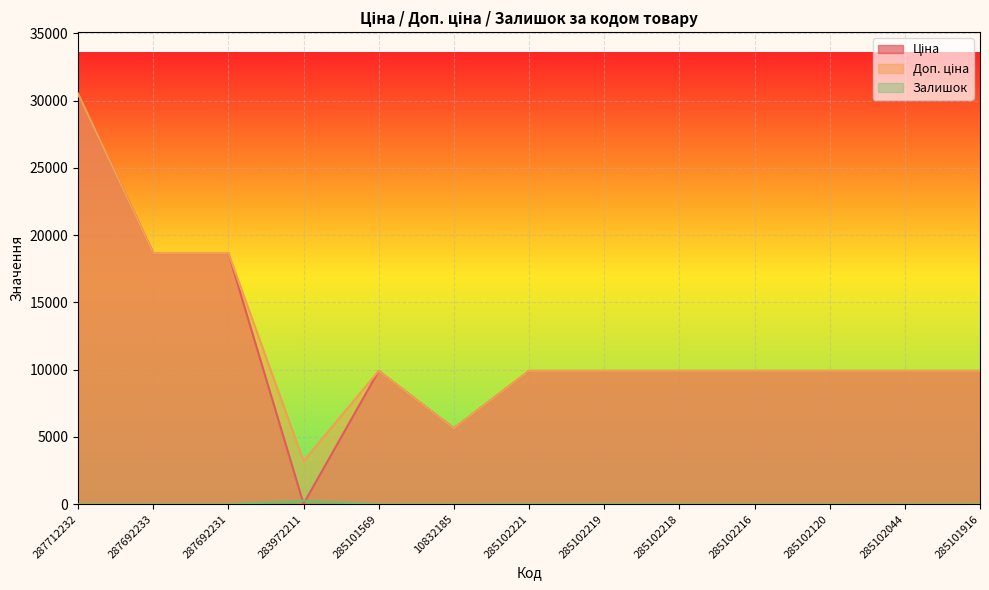

True or false: Доп. ціна and Ціна cross at least once.

False